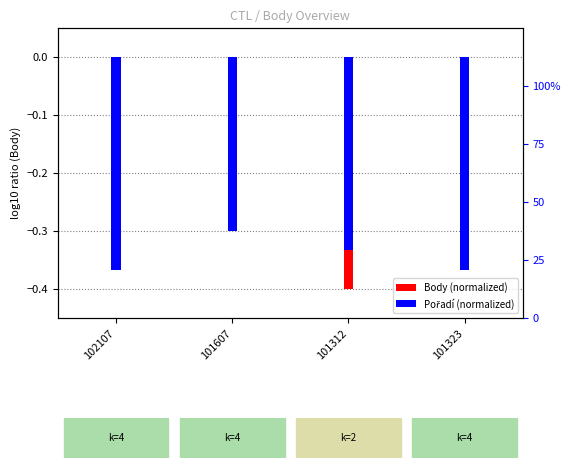

Read the Koef. % value at 102107.

100.0